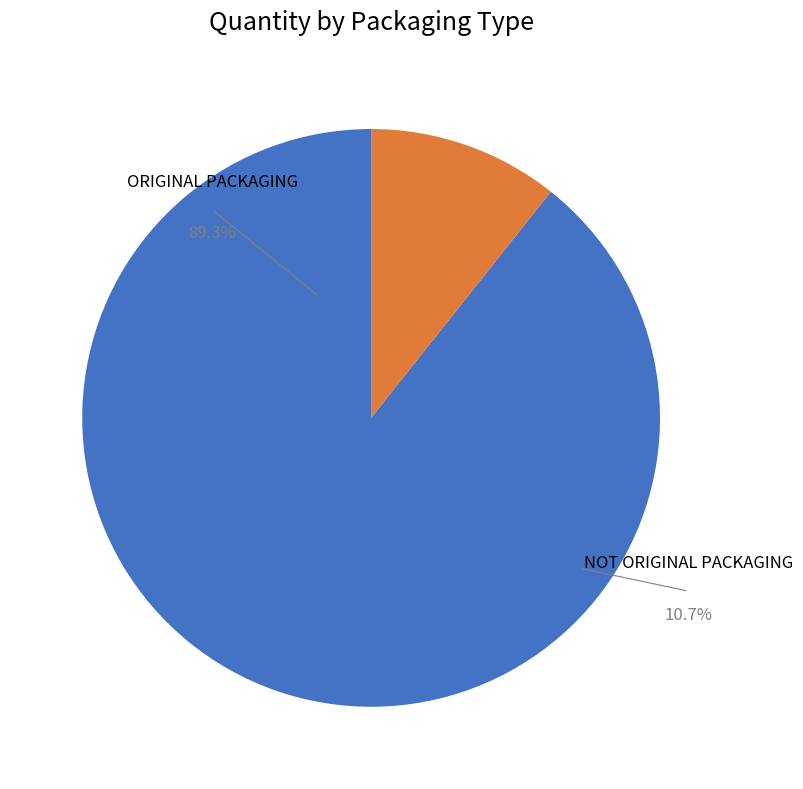

What is the majority slice?

ORIGINAL PACKAGING